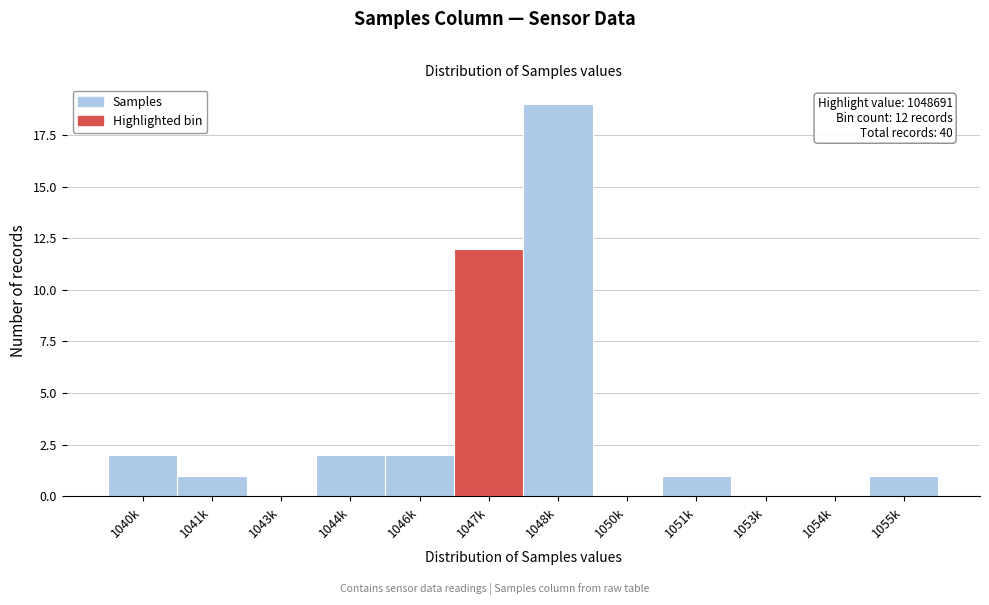

Reading left to right, list all the values displayed in this chart.

1040k=2	1041k=1	1043k=0	1044k=2	1046k=2	1047k=12	1048k=19	1050k=0	1051k=1	1053k=0	1054k=0	1055k=1